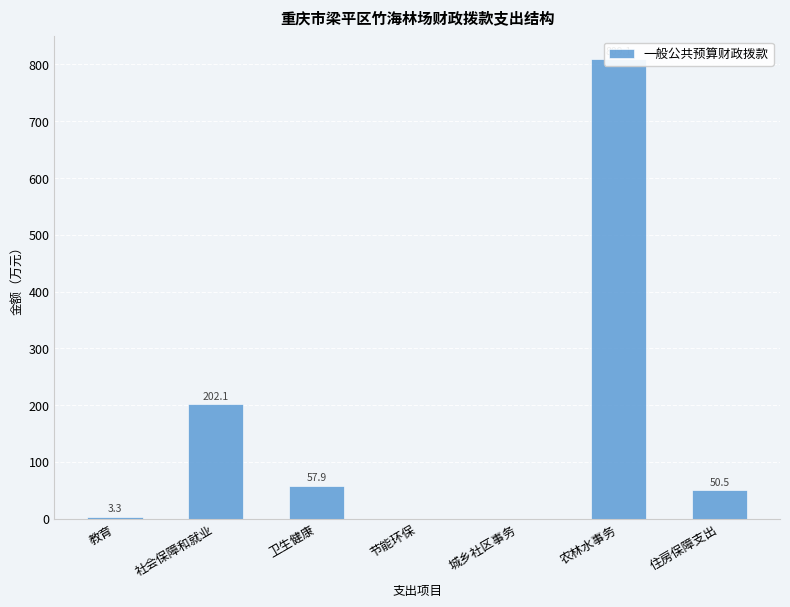

What is the average value?

160.4